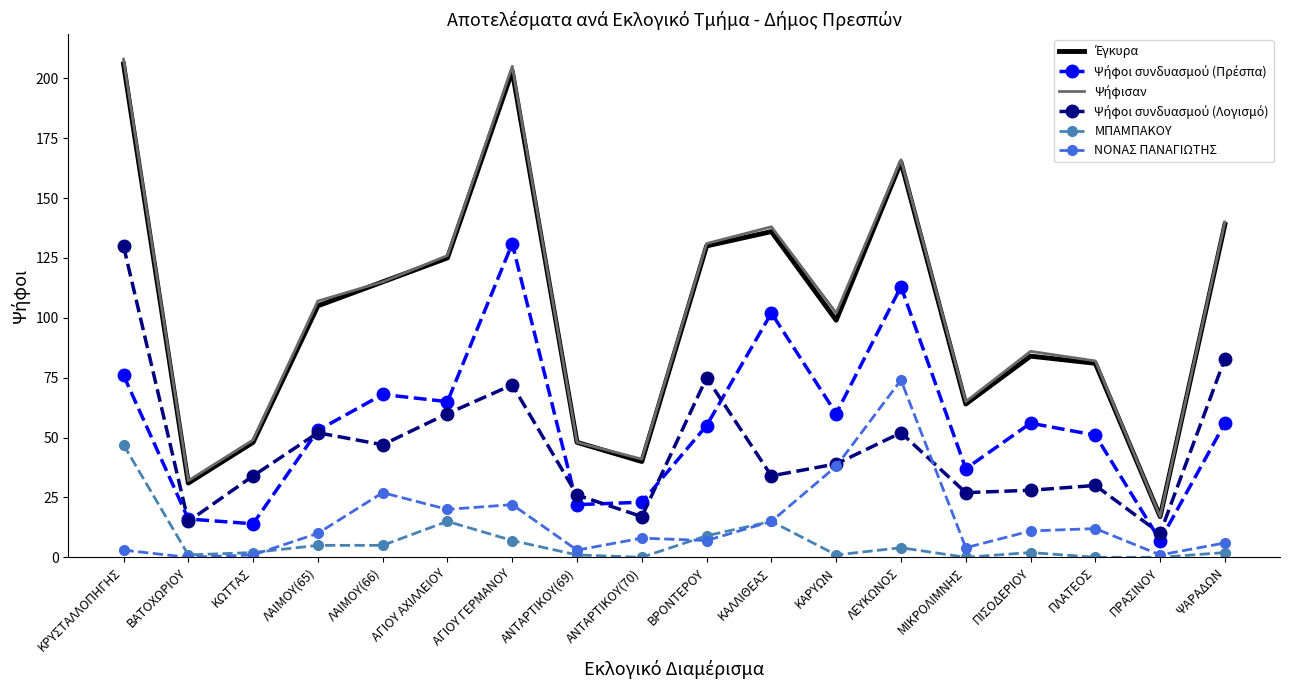

What is the spread (max minus min) of values at ΠΛΑΤΕΟΣ?

82